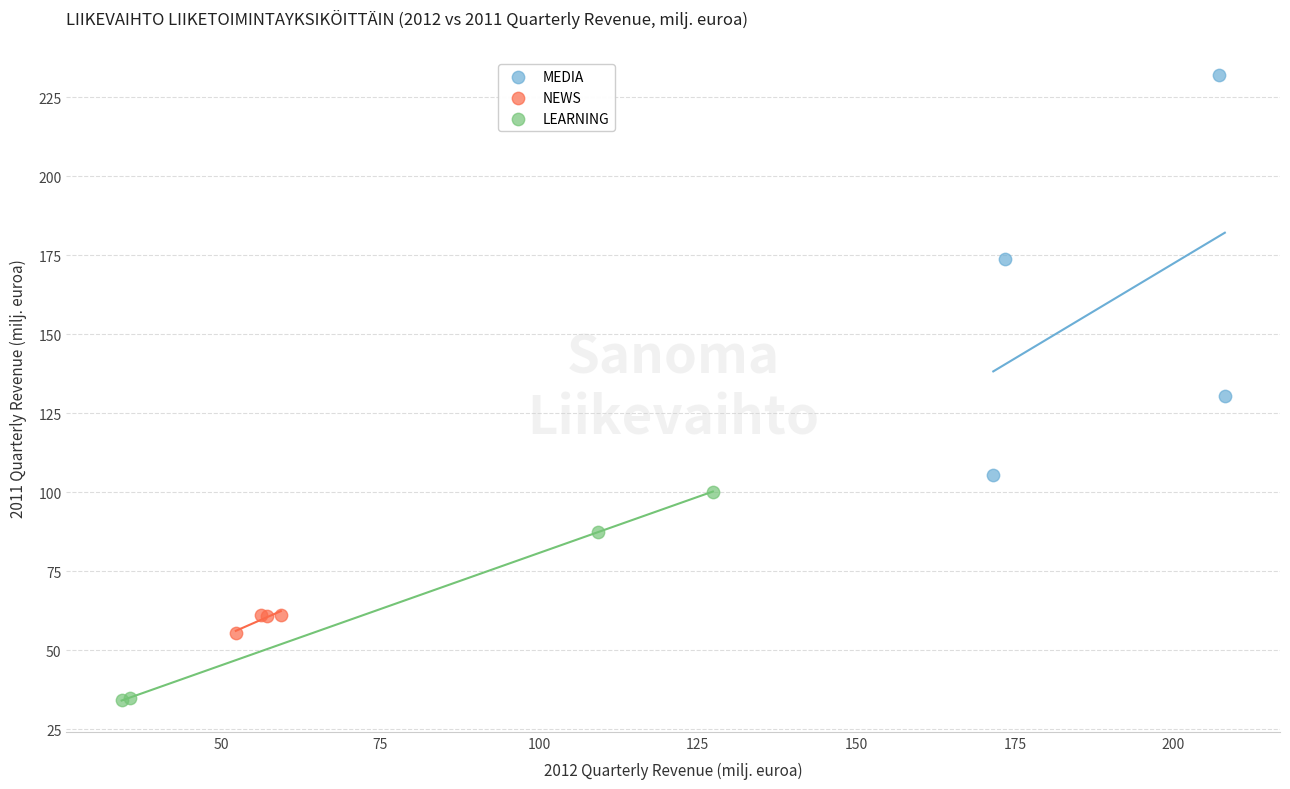

Which series contains the lowest Y value?

LEARNING